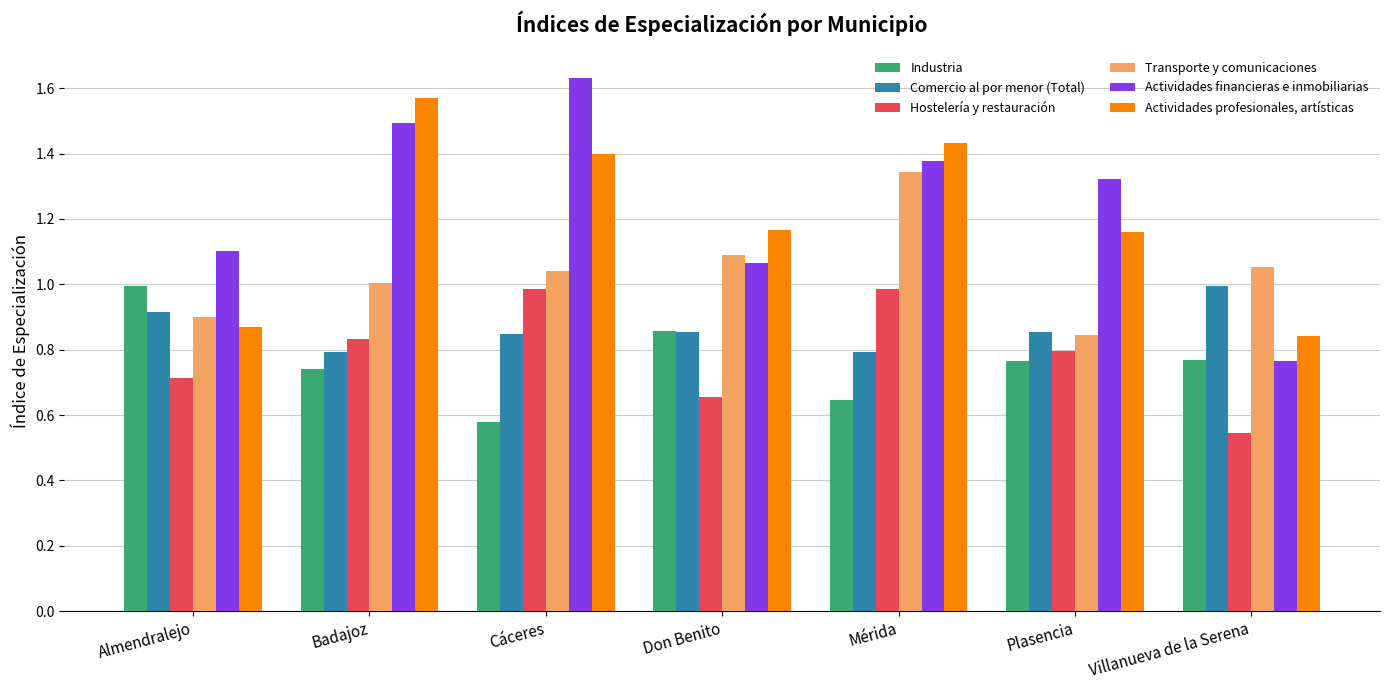

Rank the series by their maximum value, from lowest to highest.

Hostelería y restauración, Industria, Comercio al por menor (Total), Transporte y comunicaciones, Actividades profesionales, artísticas, Actividades financieras e inmobiliarias